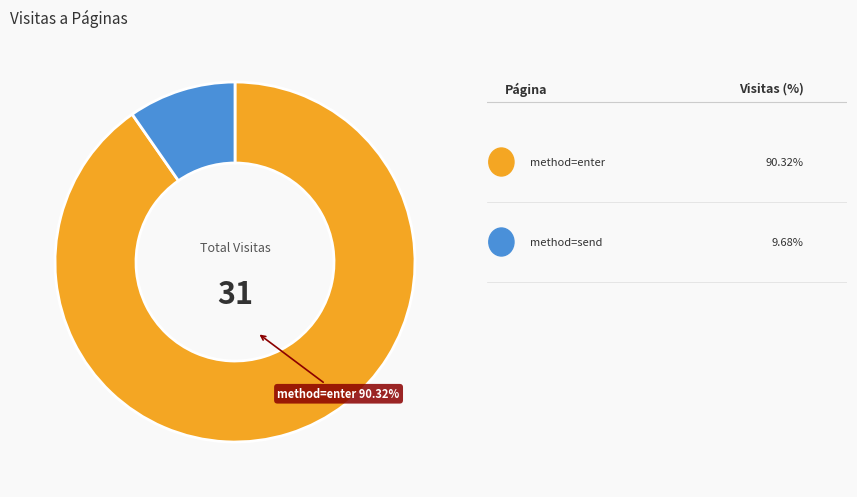

To the nearest percent, what is the average slice percentage?

50%